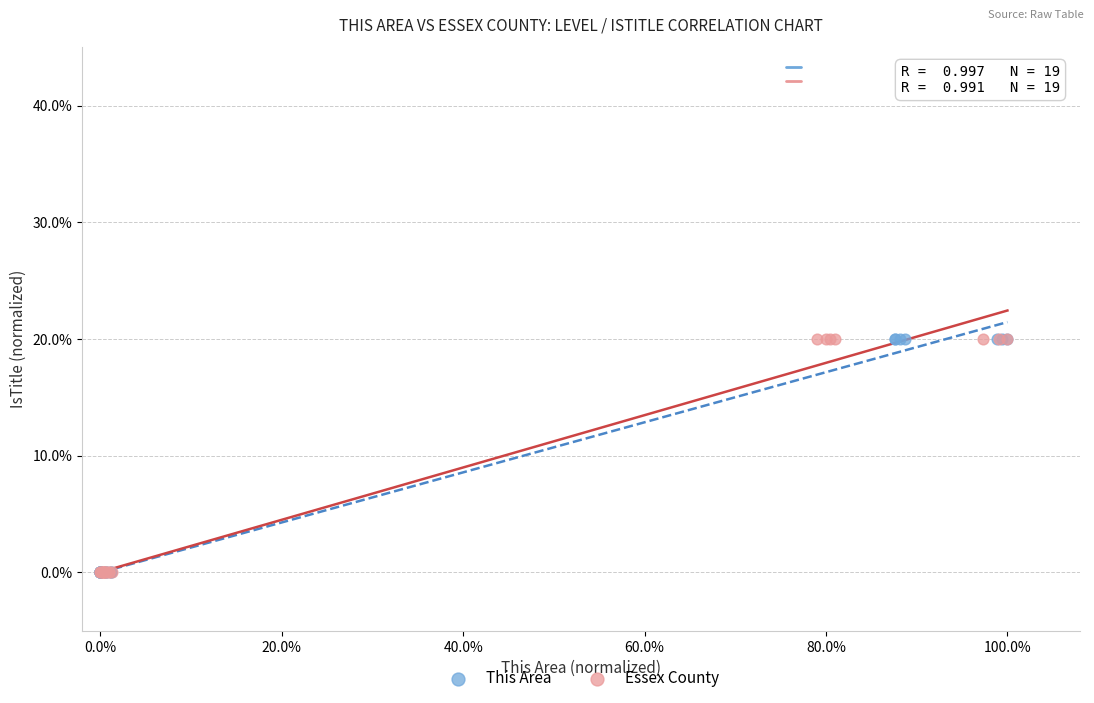

What are all the series names shown in the legend?

This Area, Essex County